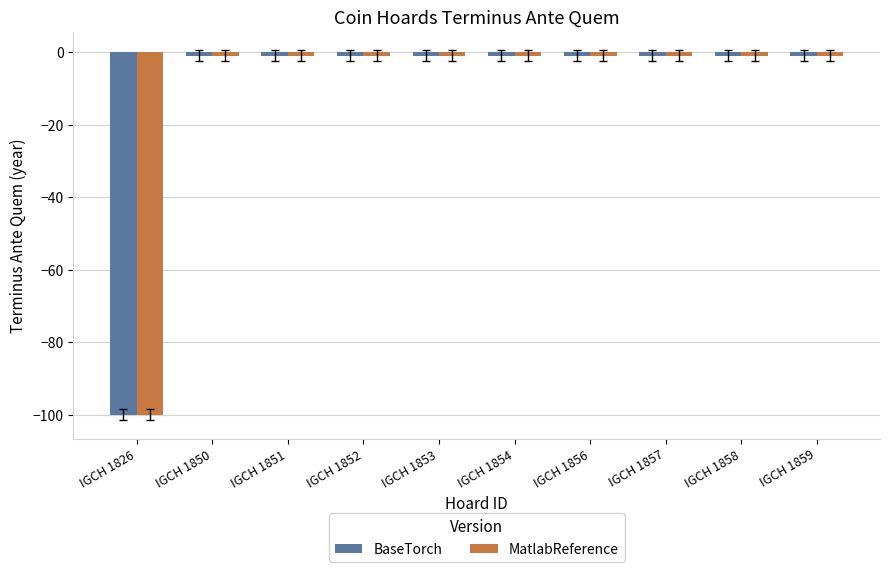

What is the difference between the maximum and minimum values in the BaseTorch series?

99